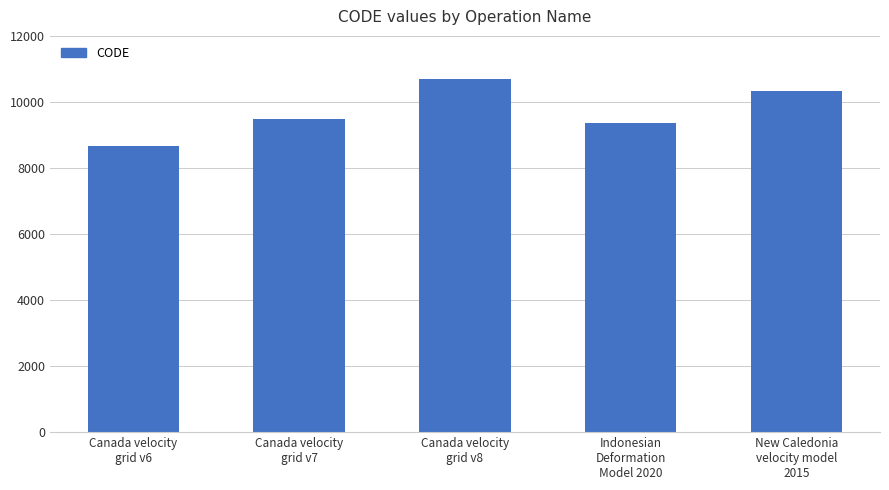

Reading right to left, list all the values displayed in this chart.

10323	9375	10707	9483	8676